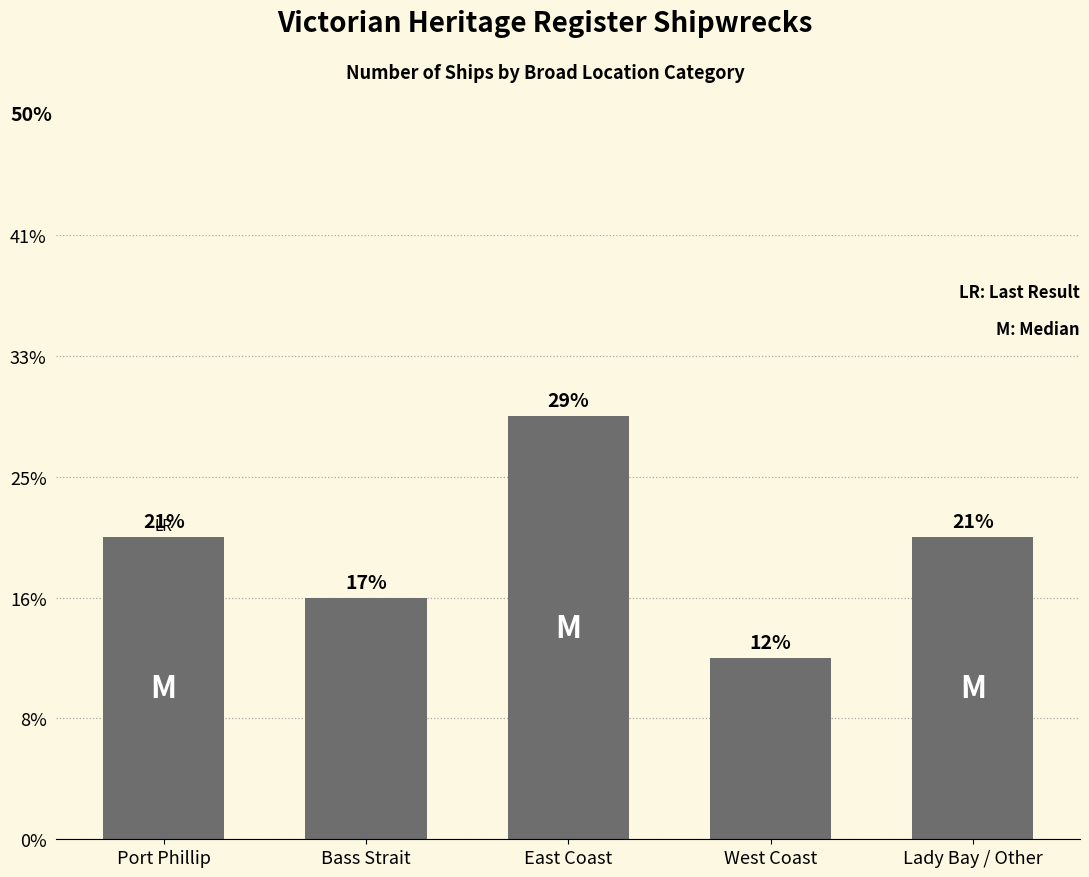

Are the bars horizontal?

No